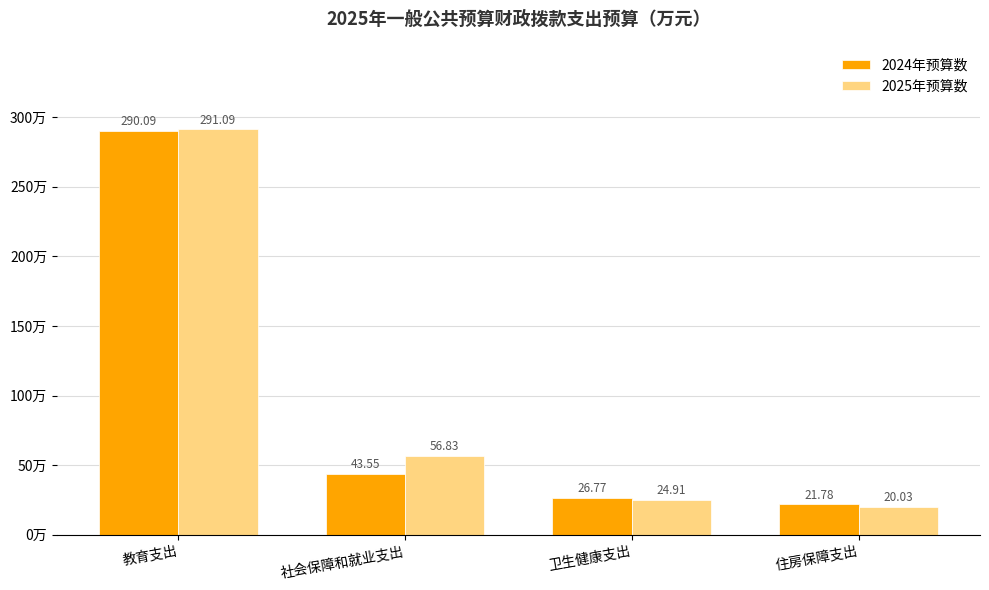

At which label does 2025年预算数 first exceed 56?

教育支出